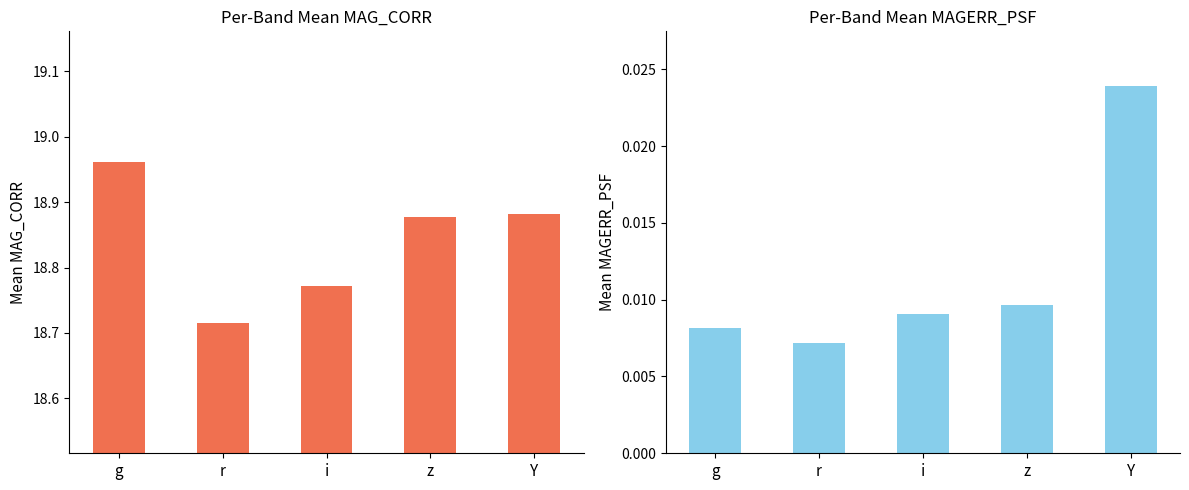

The Mean MAGERR_PSF series shows 0.0 at z. True or false?

True